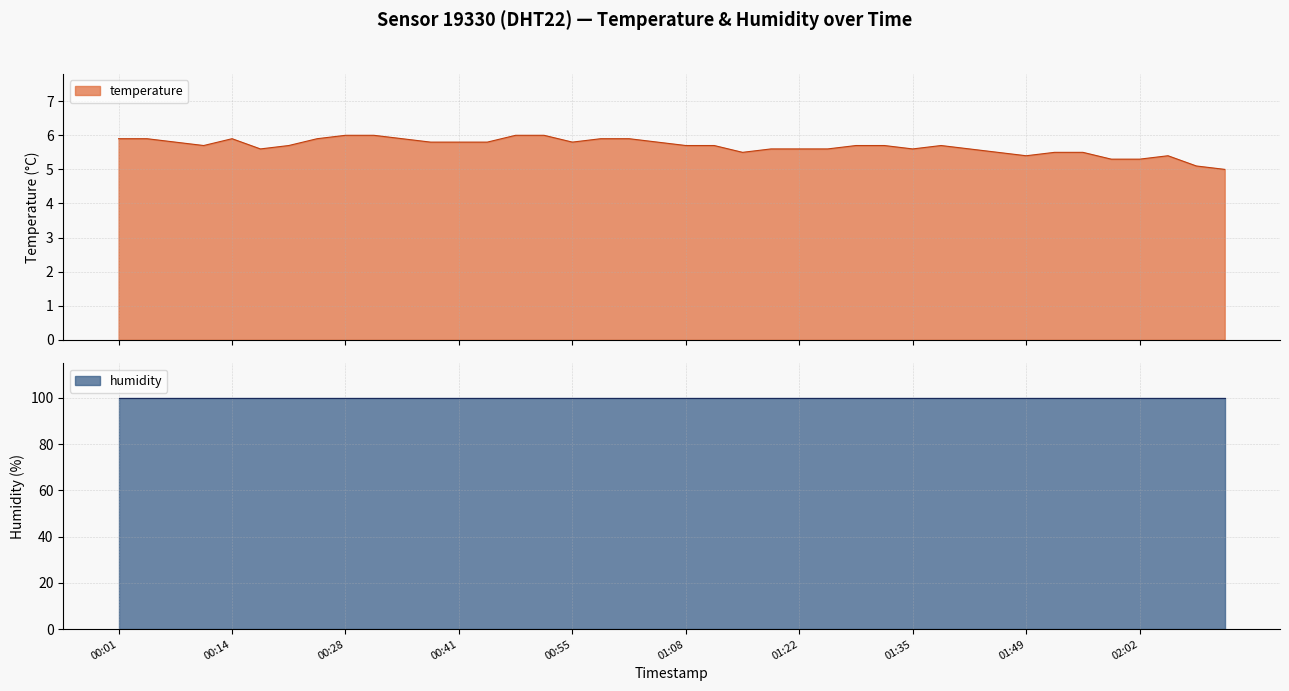

What is the change in value from 2024-03-08T00:14:41 to 2024-03-08T01:55:48?

-0.4